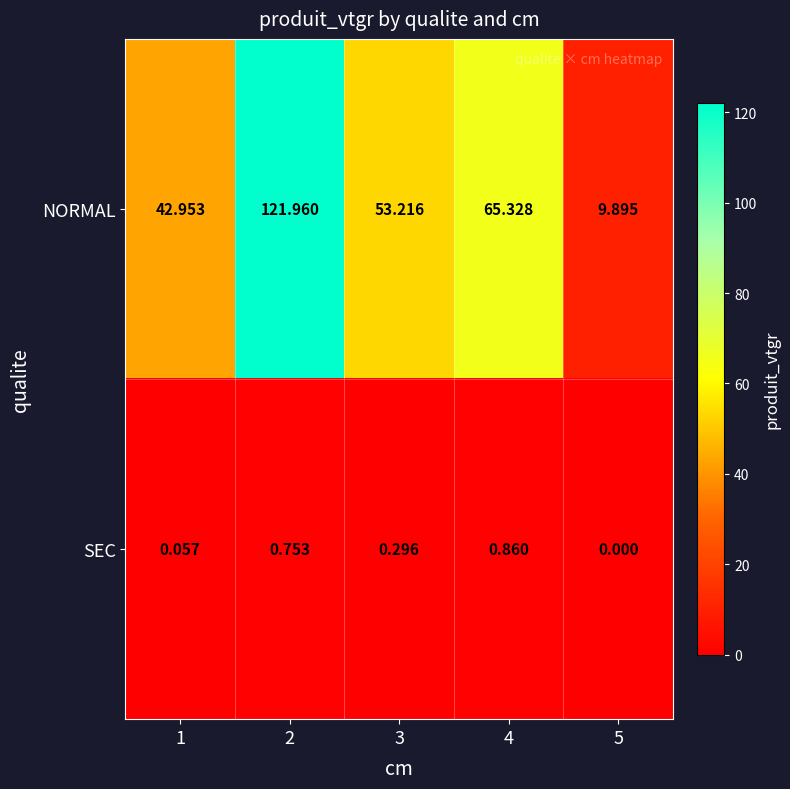

At 3, list the series in order from largest to smallest.

NORMAL, SEC